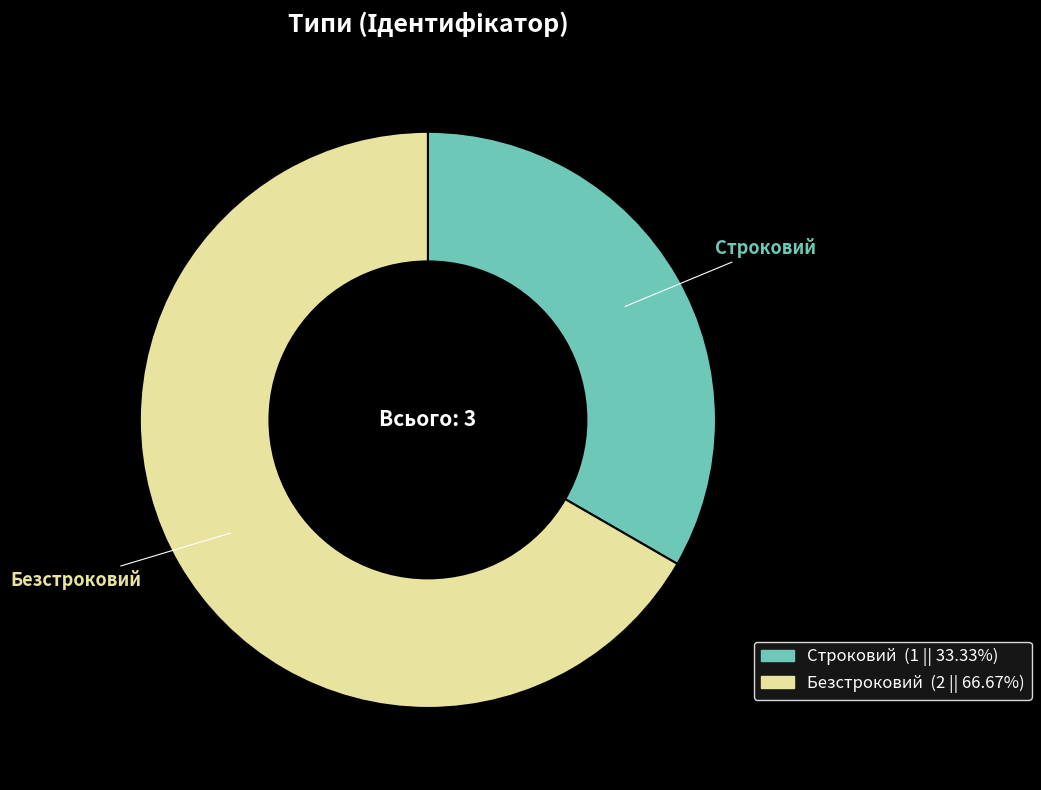

Rank the categories by value from lowest to highest.

Строковий, Безстроковий